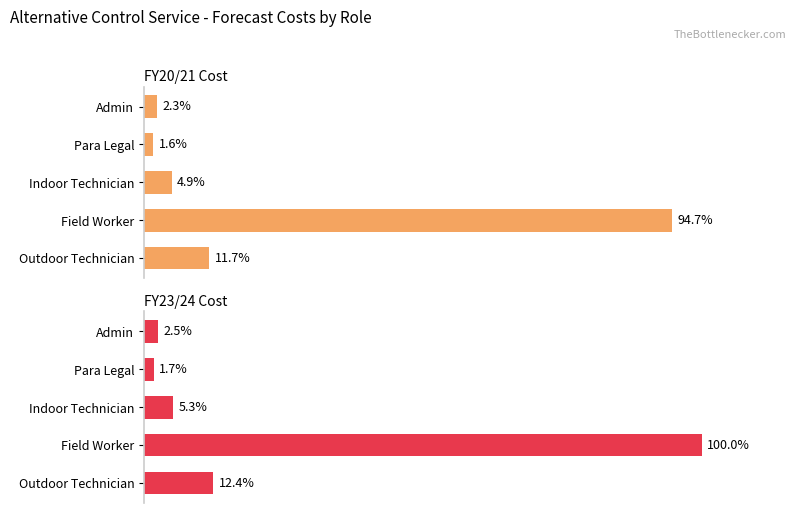

List the series in order of their peak value, highest first.

FY23/24 Cost, FY20/21 Cost